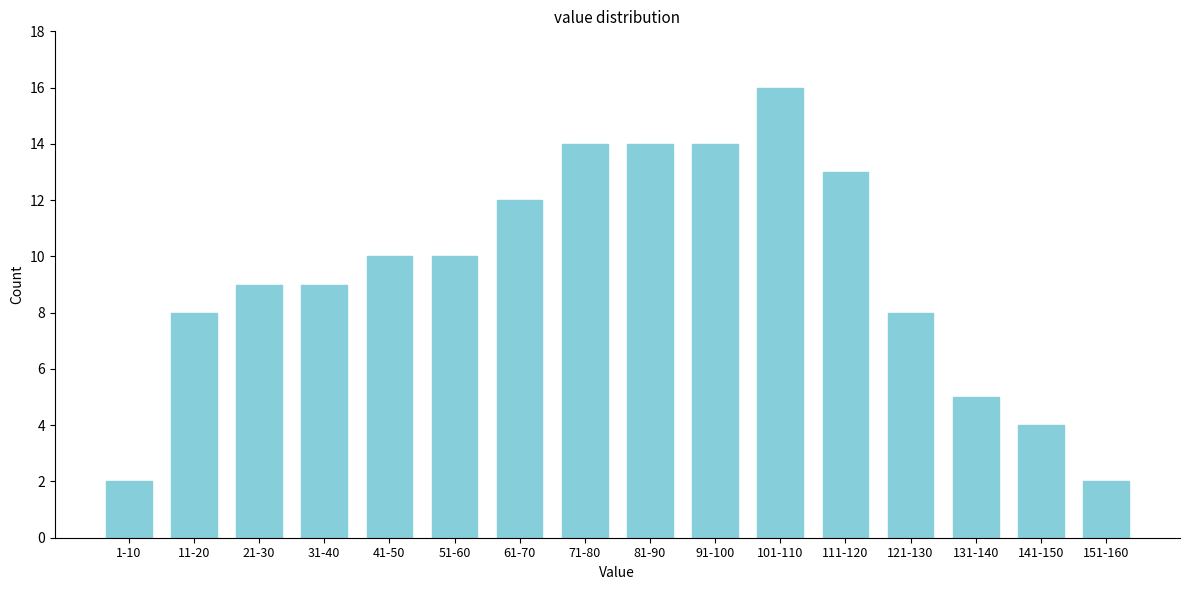

Reading left to right, list all the values displayed in this chart.

2	8	9	9	10	10	12	14	14	14	16	13	8	5	4	2